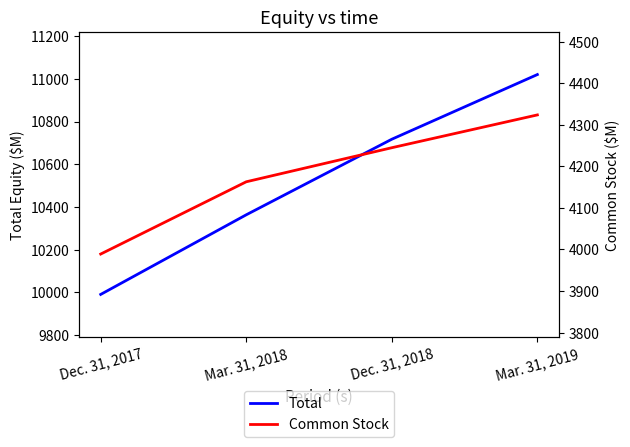

Where does the Total series first go above 10717?

Mar. 31, 2019